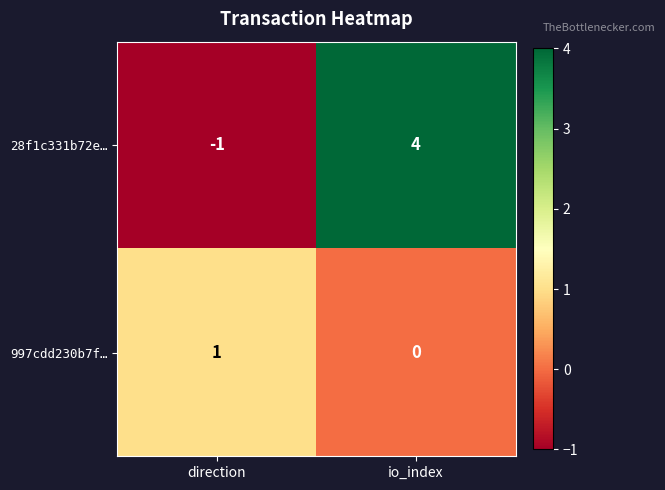

The value of 997cdd230b7f… at io_index is 0. True or false?

True